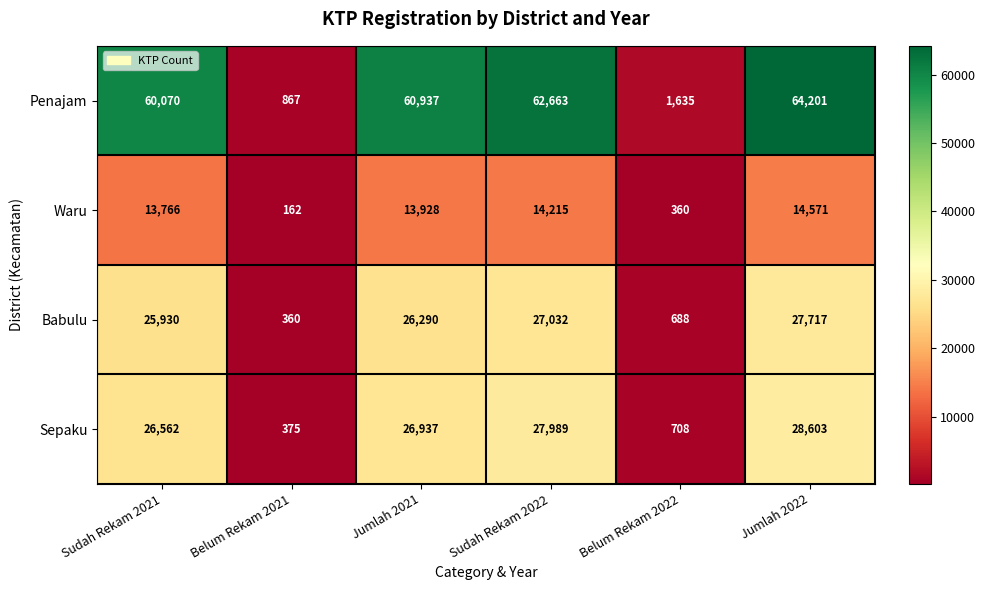

What is the maximum value for Babulu?

27717